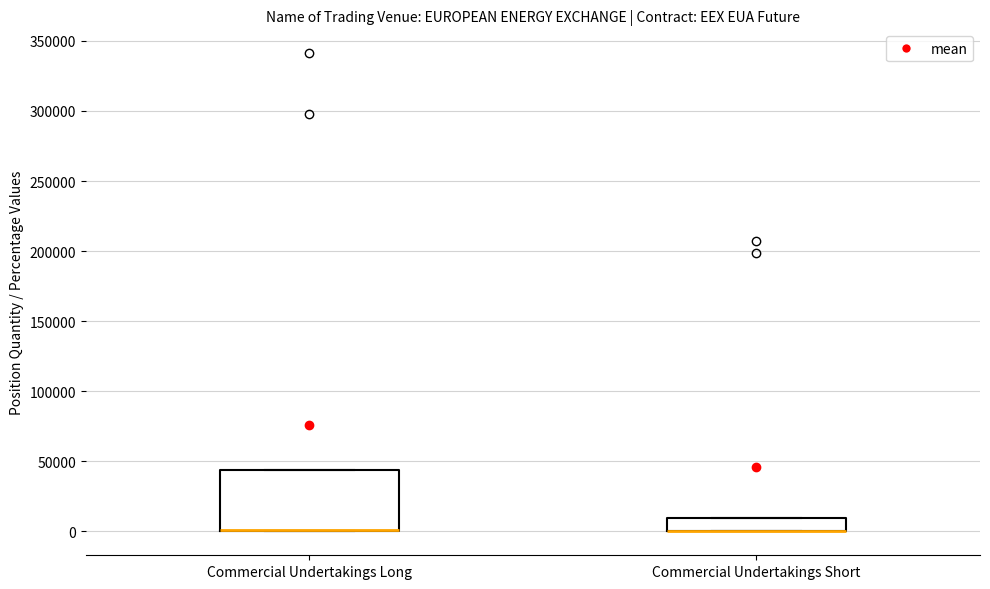

Reading left to right, transcribe this box plot: for each box, give where its median line is, the range the box spans, and where its two whiskers end, as read against the y-axis. The values are not printed on the chart, so give them approximately, as read against the axis.

Commercial Undertakings Long: median 0 (drawn on the box's lower edge), box 0 to 45000, whiskers 0 to 45000
Commercial Undertakings Short: median 0 (drawn on the box's lower edge), box 0 to 10000, whiskers 0 to 10000